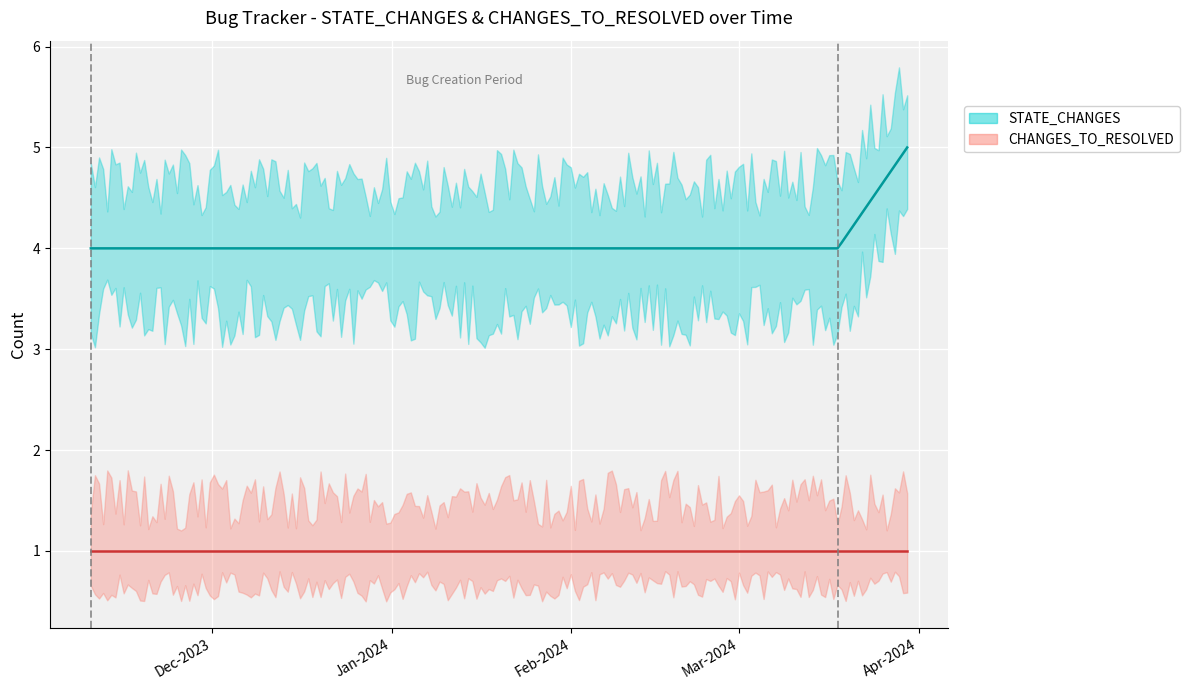

Does the chart display data point markers on the line(s)?

No